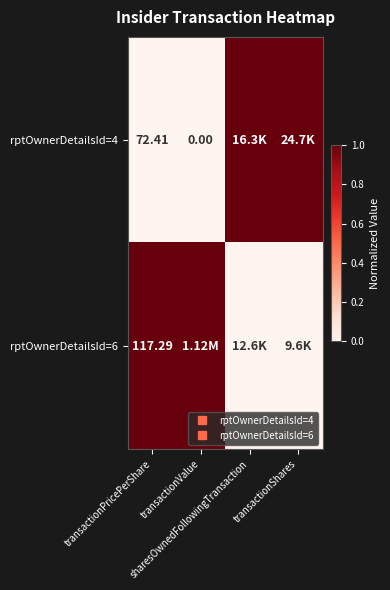

Is the value of rptOwnerDetailsId=4 at transactionShares greater than the value of rptOwnerDetailsId=6 at sharesOwnedFollowingTransaction?

Yes